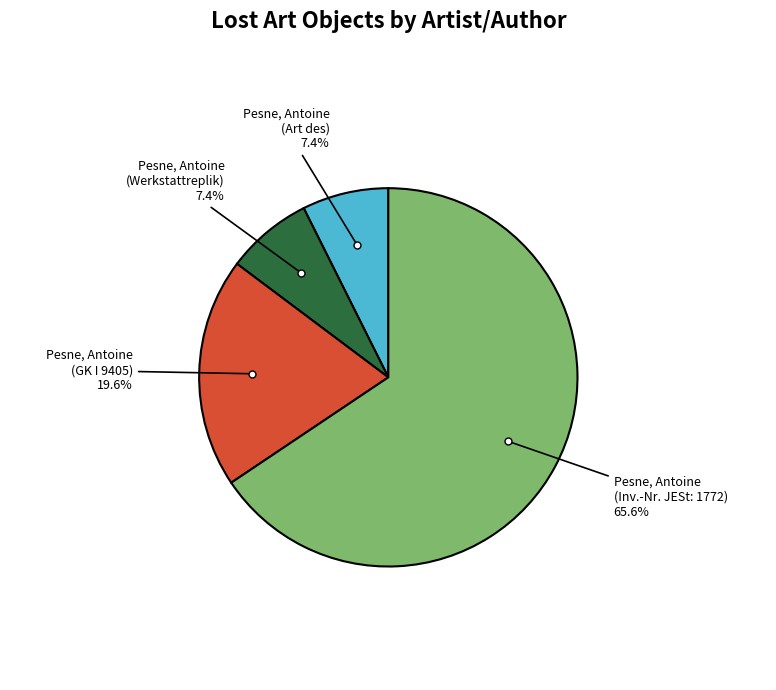

Combined, what portion of the pie is Pesne, Antoine (Art des) and Pesne, Antoine (Werkstattreplik)?

14.8%